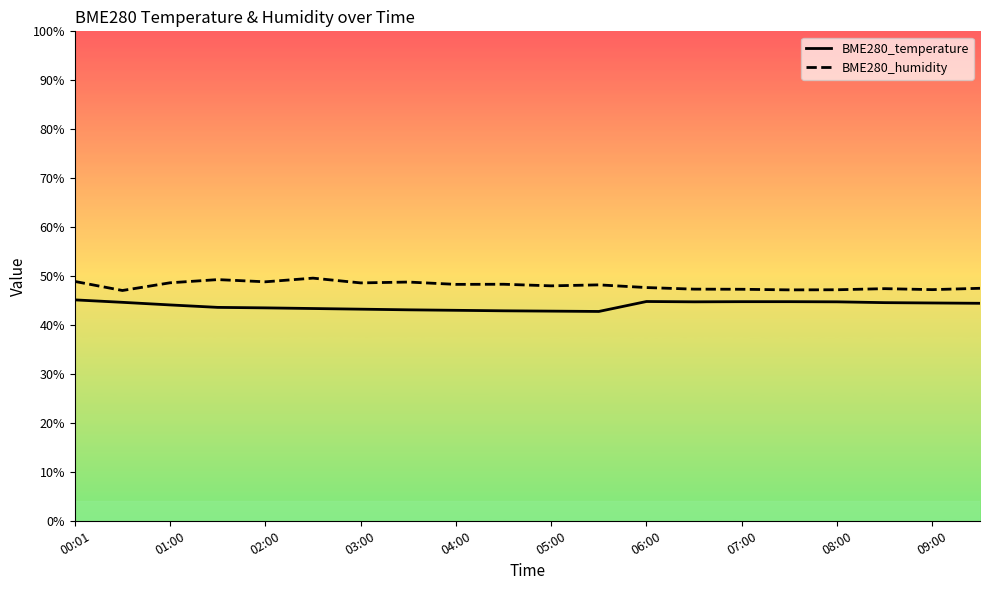

Which has a higher value, 17 or 11?

17